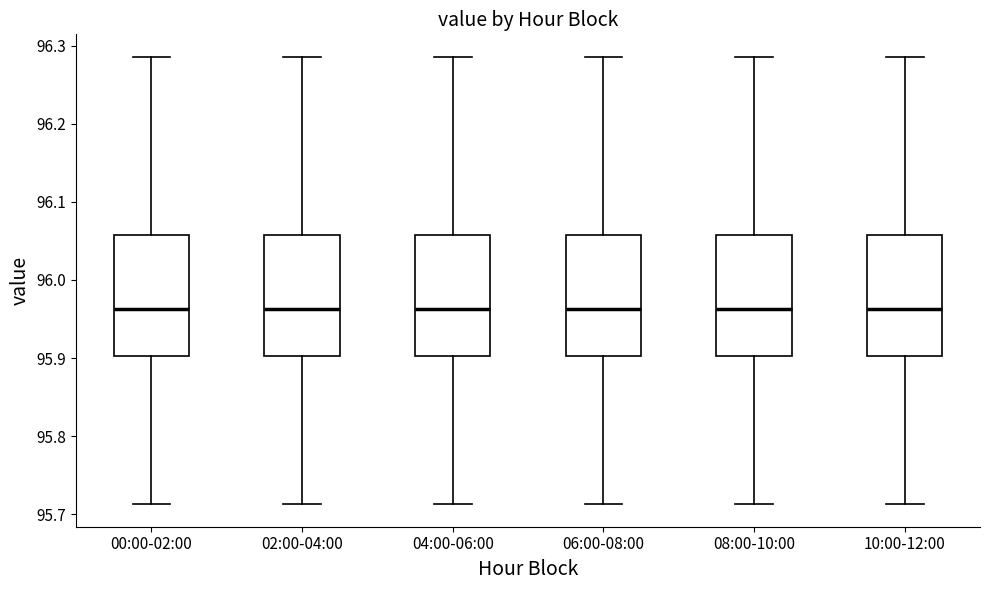

Where does the lower whisker of the box for 00:00-02:00 end on the y-axis? The values are not printed on the chart, so give them approximately, as read against the axis.

95.71